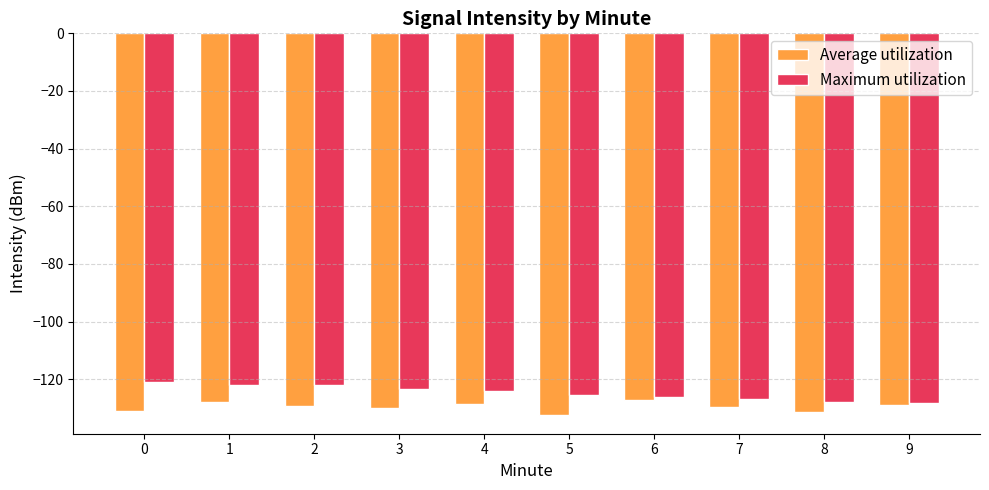

How many data points in Maximum utilization are above -124?

4